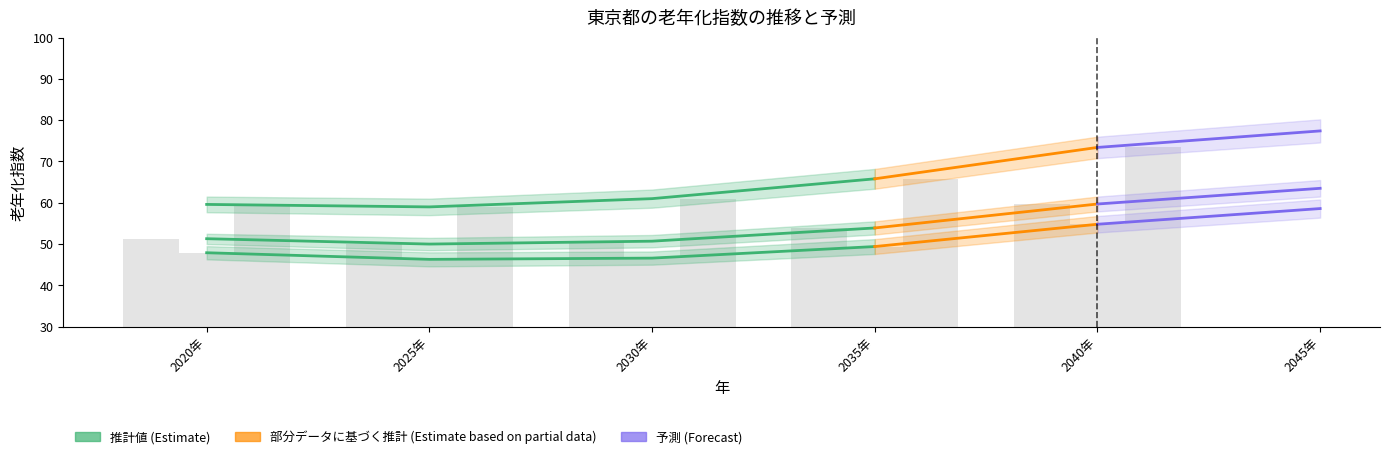

Are the bars horizontal?

No